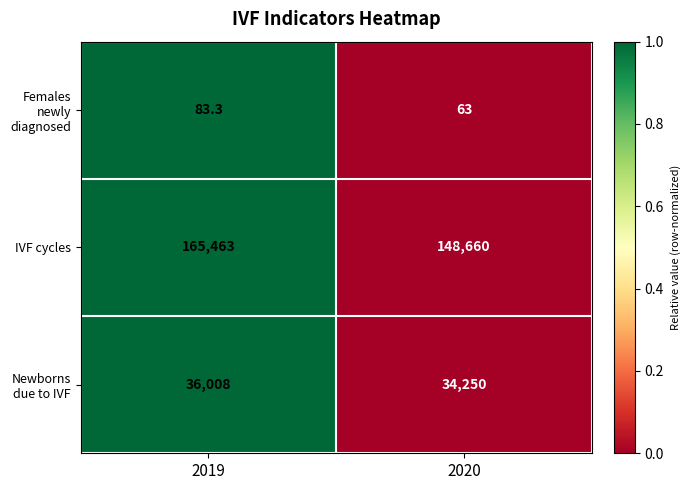

True or false: Newborns due to IVF has a value of 34250.0 at 2020.

True